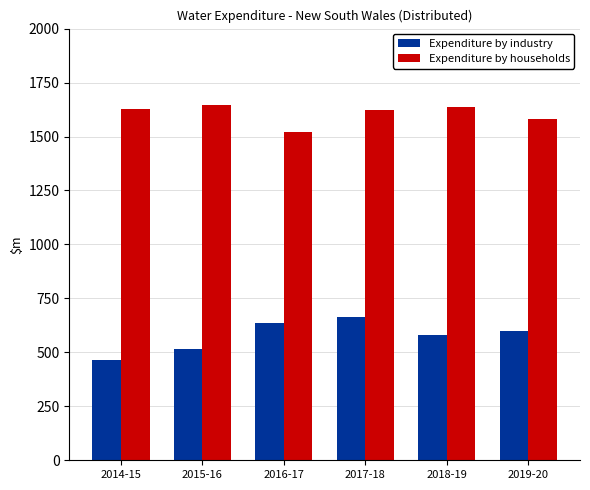

Count the number of categories in the chart.

6